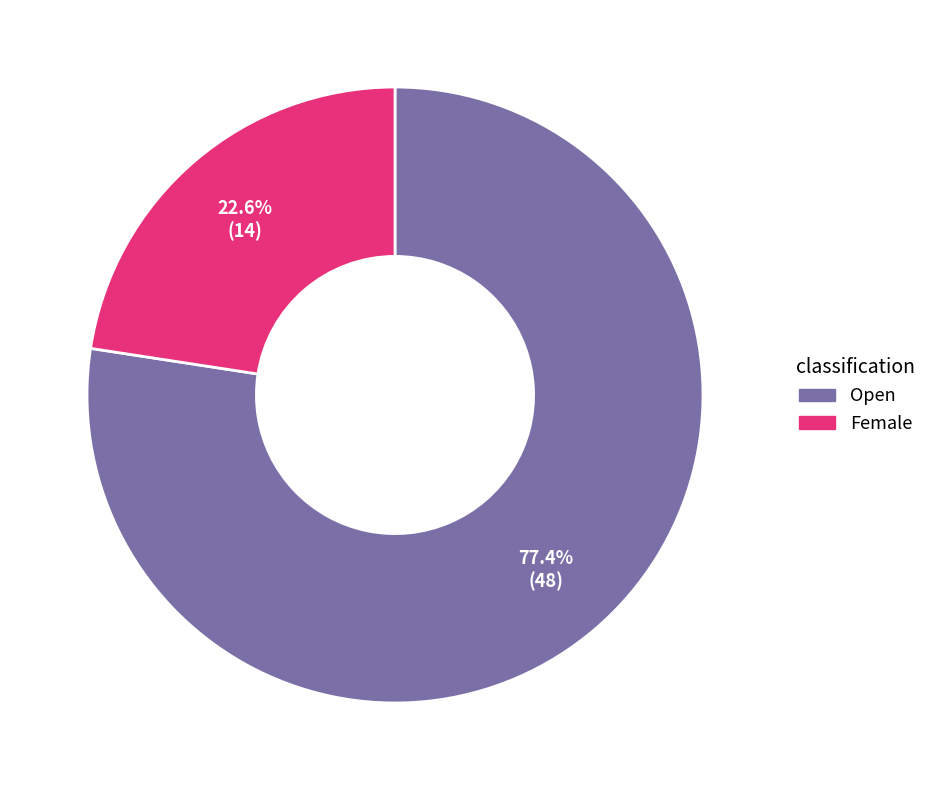

Does any single category account for the majority?

Yes